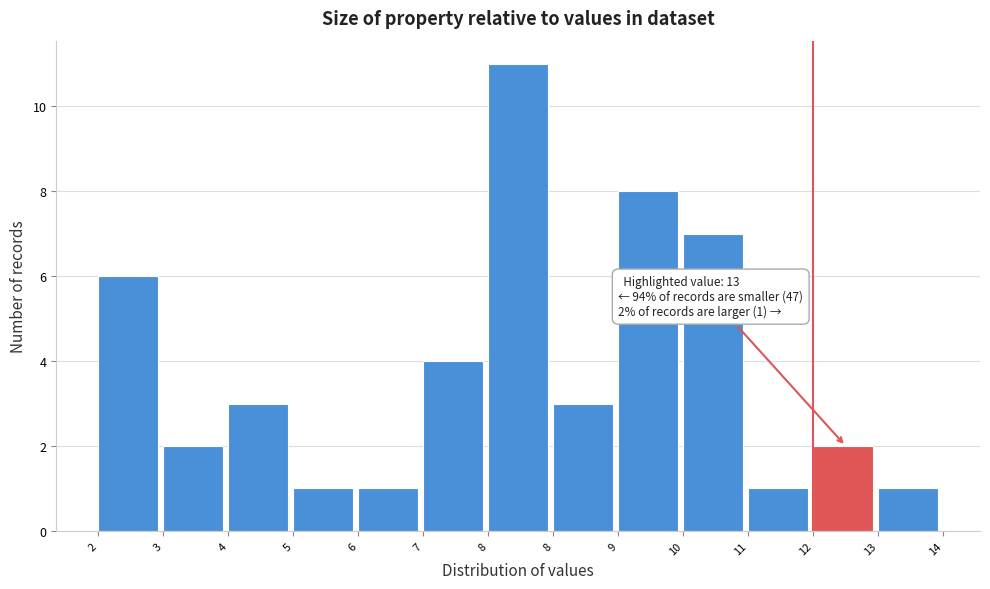

How many bars are there in total?

13